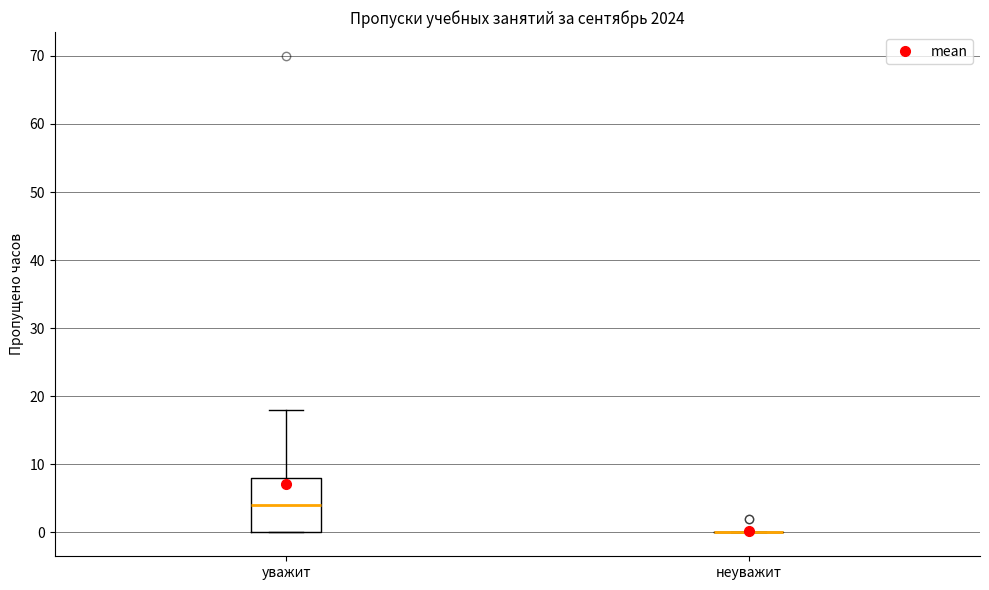

Where is the upper edge of the box for уважит on the y-axis? The values are not printed on the chart, so give them approximately, as read against the axis.

8